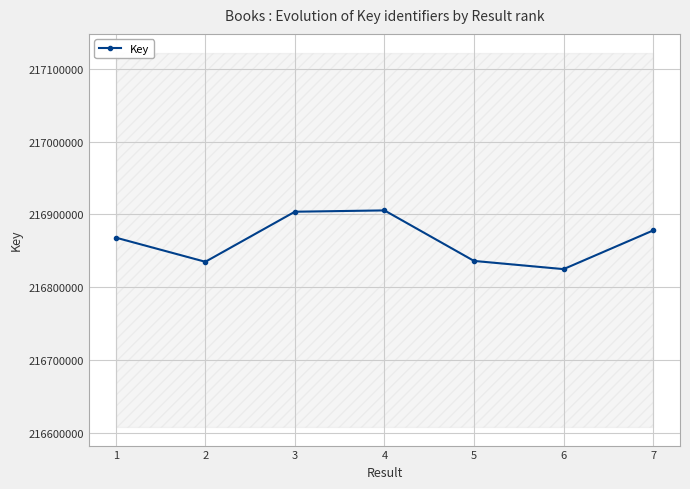

What is the average value?

216864327